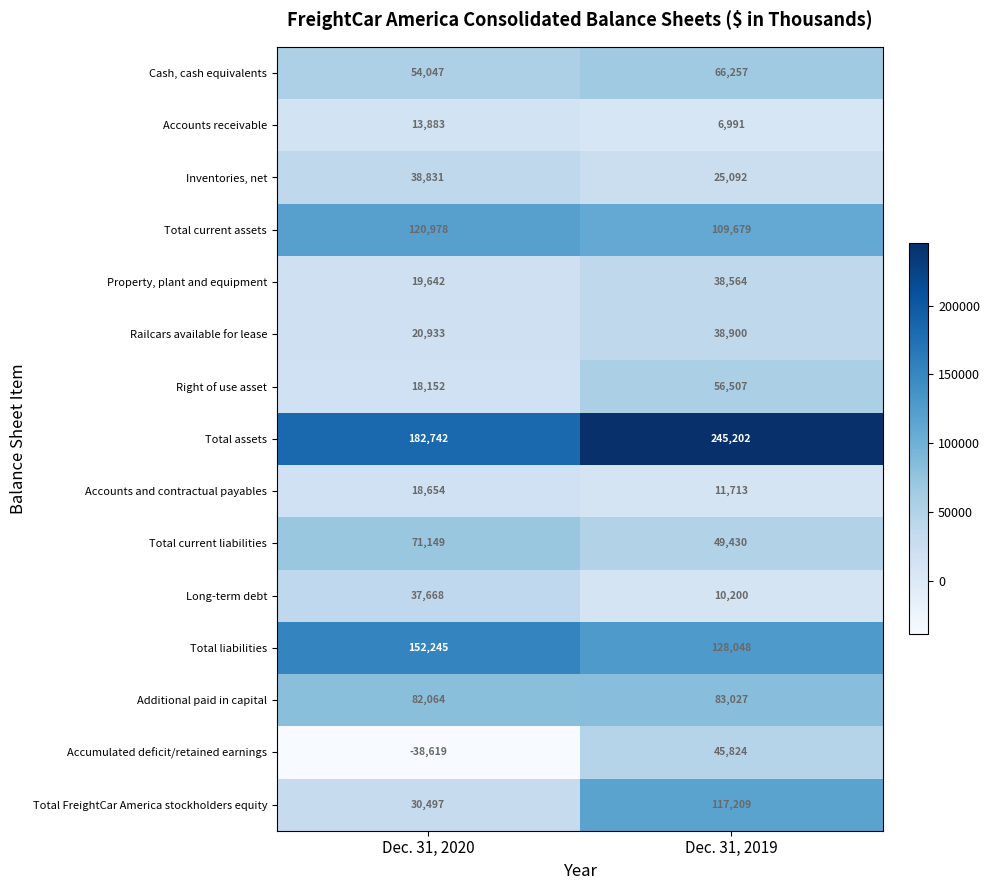

Between Dec. 31, 2020 and Dec. 31, 2019, which series saw the biggest shift?

Total FreightCar America stockholders equity